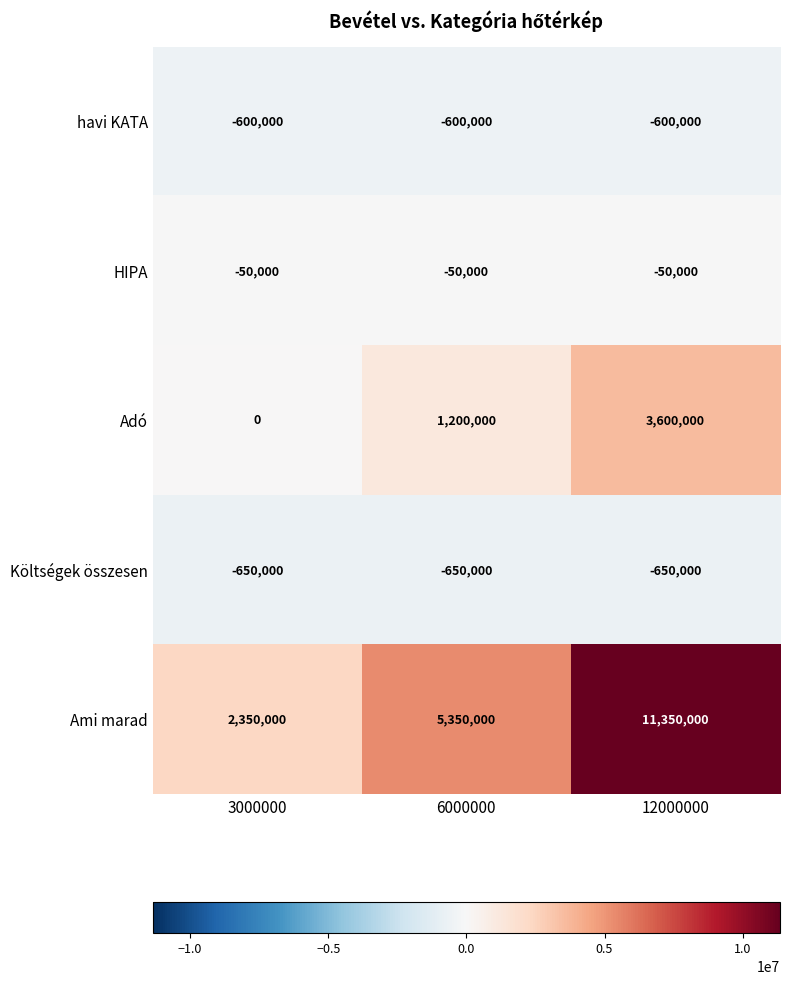

Which series has the largest total across all categories?

Ami marad